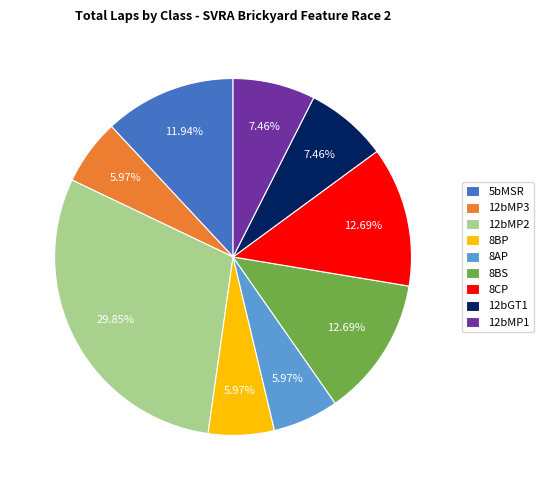

Is the sum of 12bGT1 and 8BP greater than half?

No